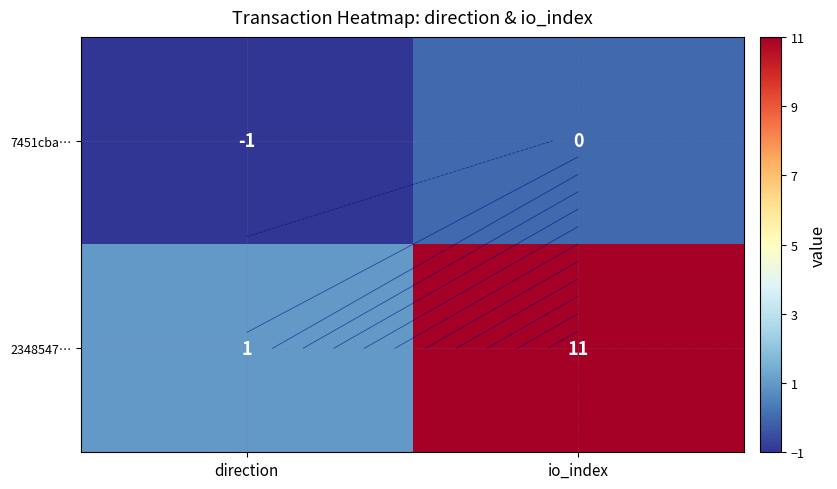

Is it true that 7451cba… equals -1 at direction?

True